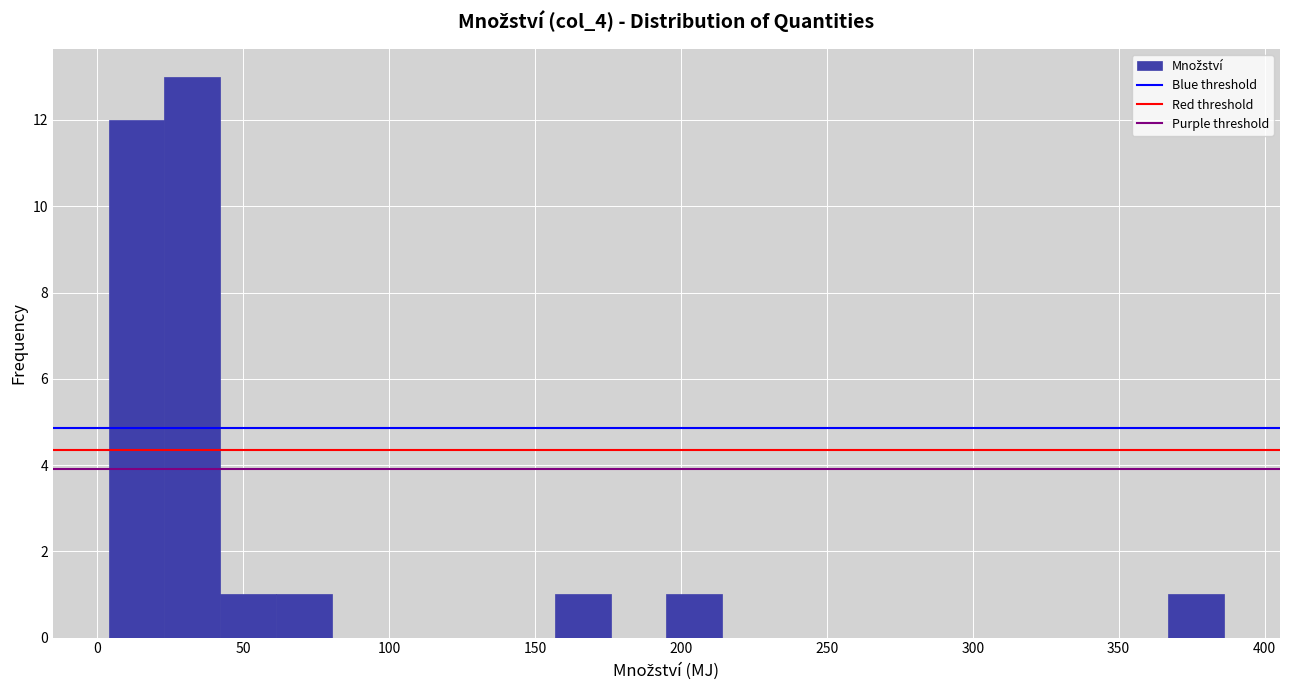

Read against the x-axis, roughly where is the centre of the tallest bar?

35